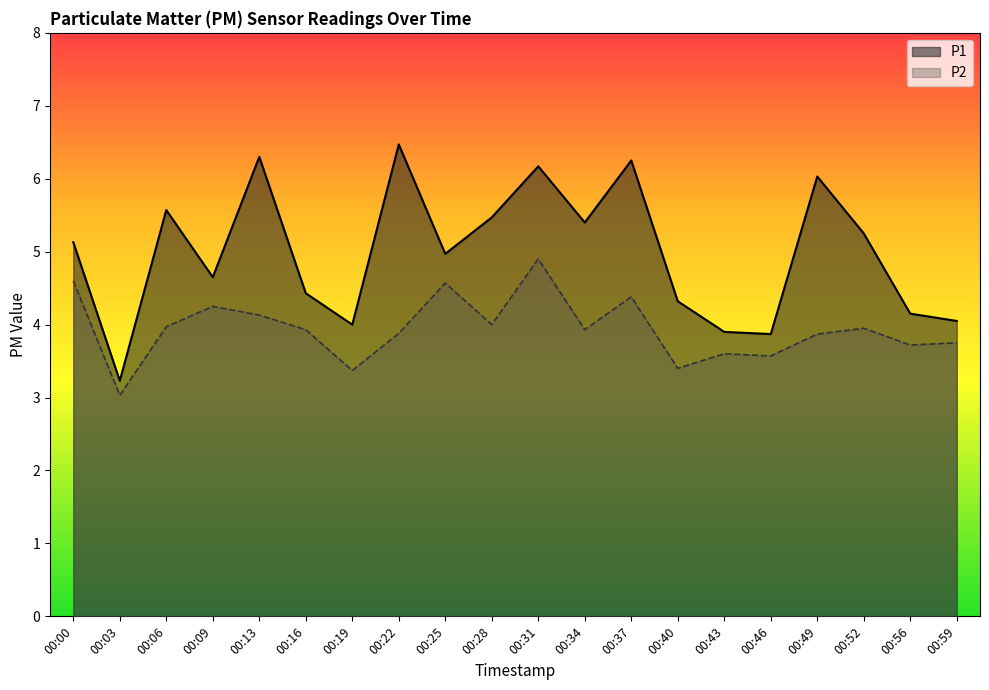

Which series has the largest total across all categories?

P1